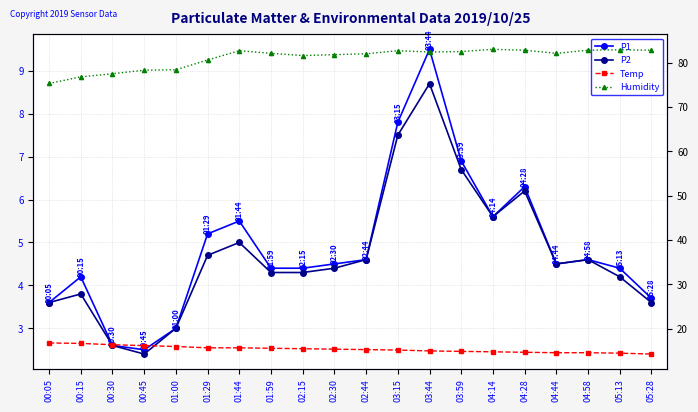

Where is P2 nearest to the value 5?

01:44